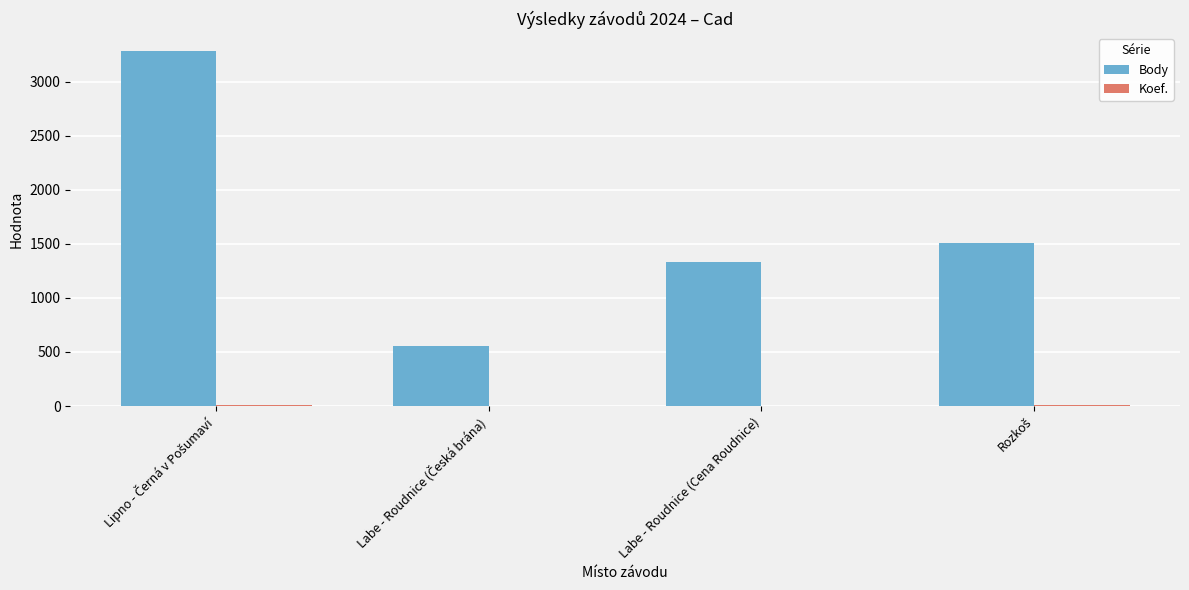

Is it true that Body equals 1996 at Labe - Roudnice (Cena Roudnice)?

False